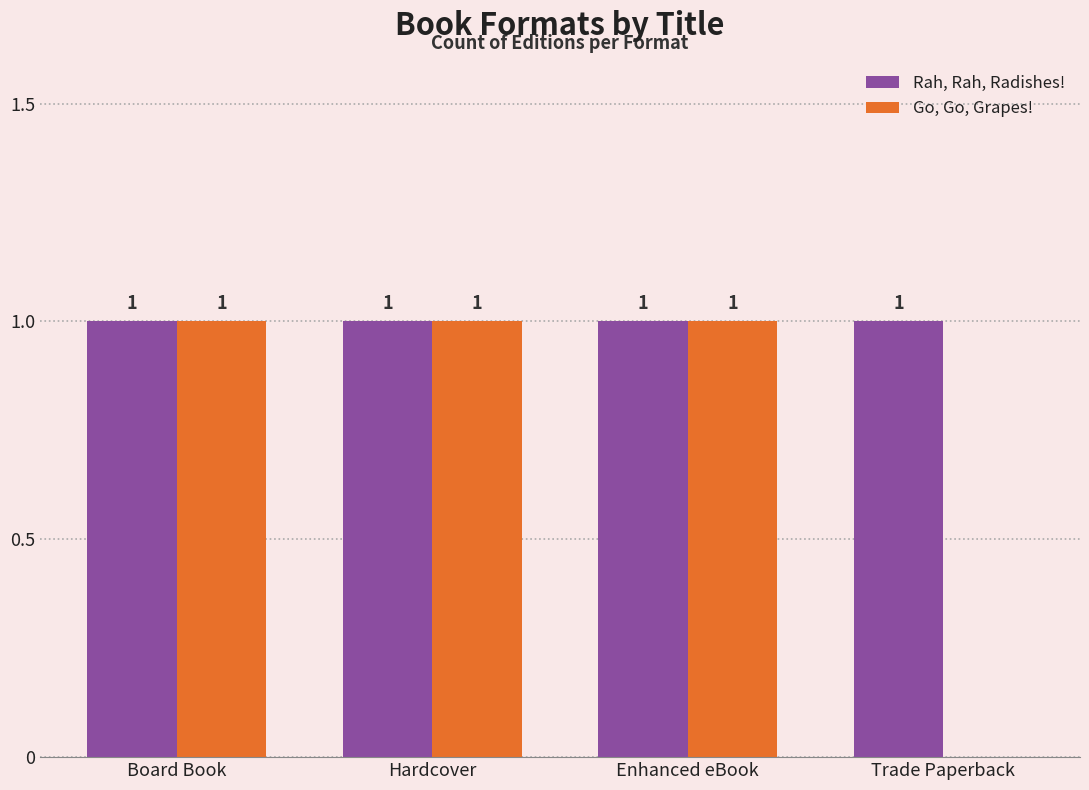

Is the value of Rah, Rah, Radishes! at Board Book greater than the value of Go, Go, Grapes! at Trade Paperback?

Yes